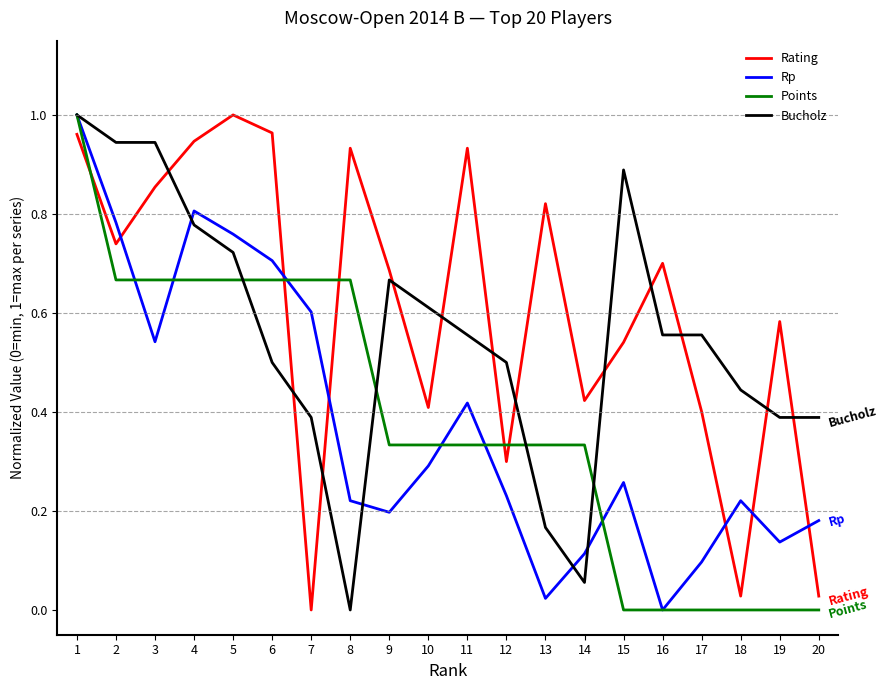

Which series changed the most between 14 and 20?

Rating